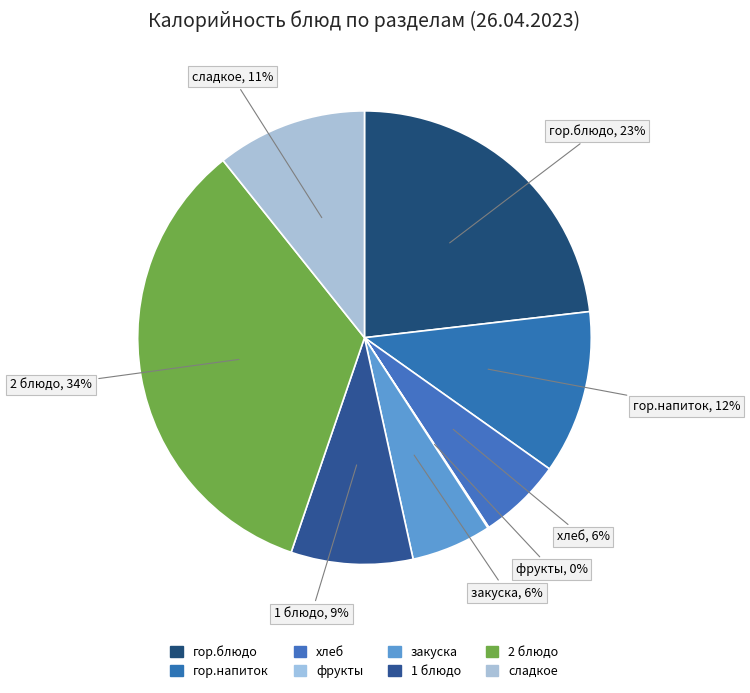

Does any single category account for the majority?

No